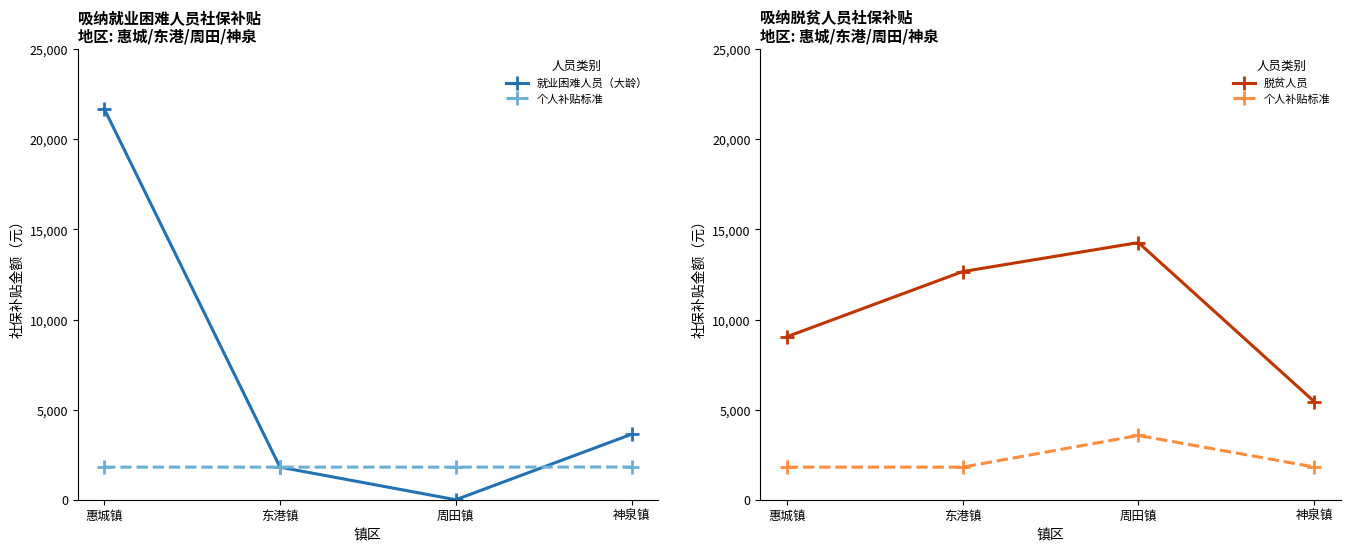

Reading left to right, extract all data points from this chart.

就业困难人员（大龄）: 21700.8	1808.4	0.0	3631.4
个人补贴标准: 1808.4	1808.4	3567.0	1815.7
脱贫人员: 9042.0	12658.8	14268.1	5447.1